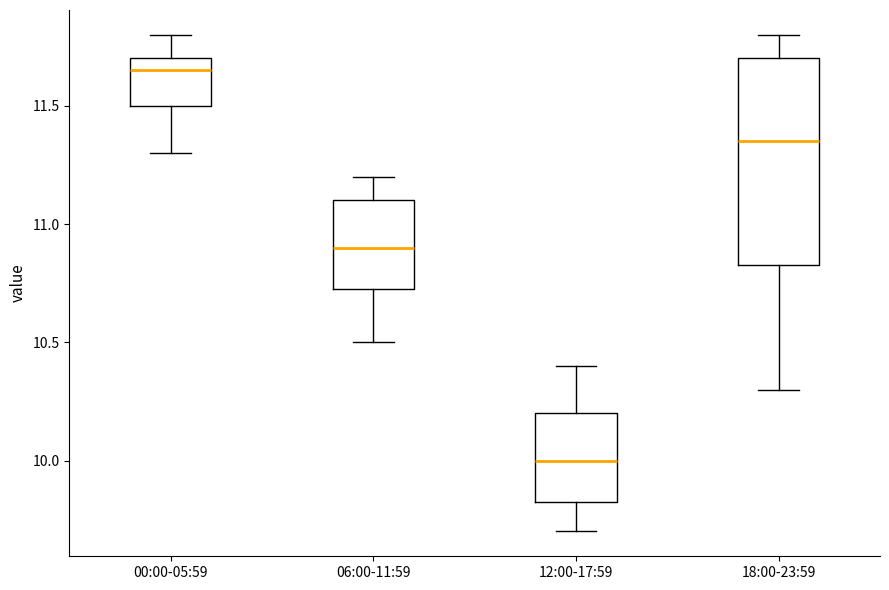

Comparing the boxes themselves (not the whiskers), which one is the tallest?

18:00-23:59